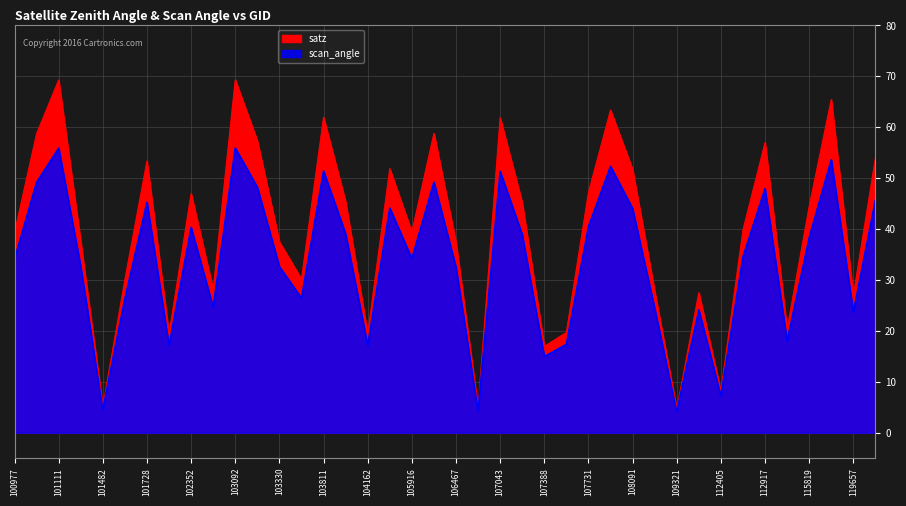

What is the lowest value of the scan_angle series?

4.1